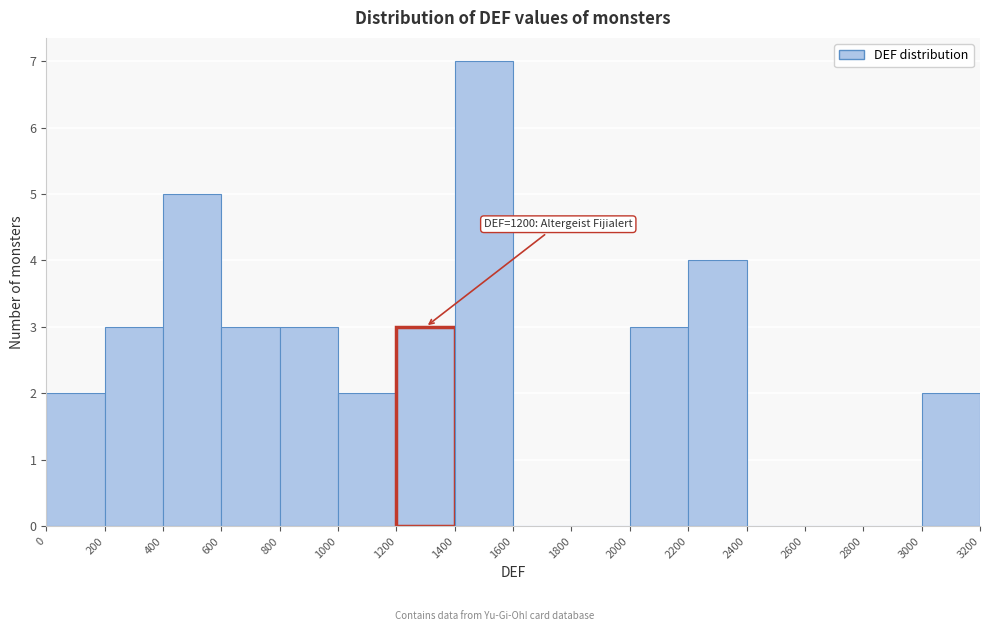

Which range on the x-axis has the tallest bar?

1400 to 1600